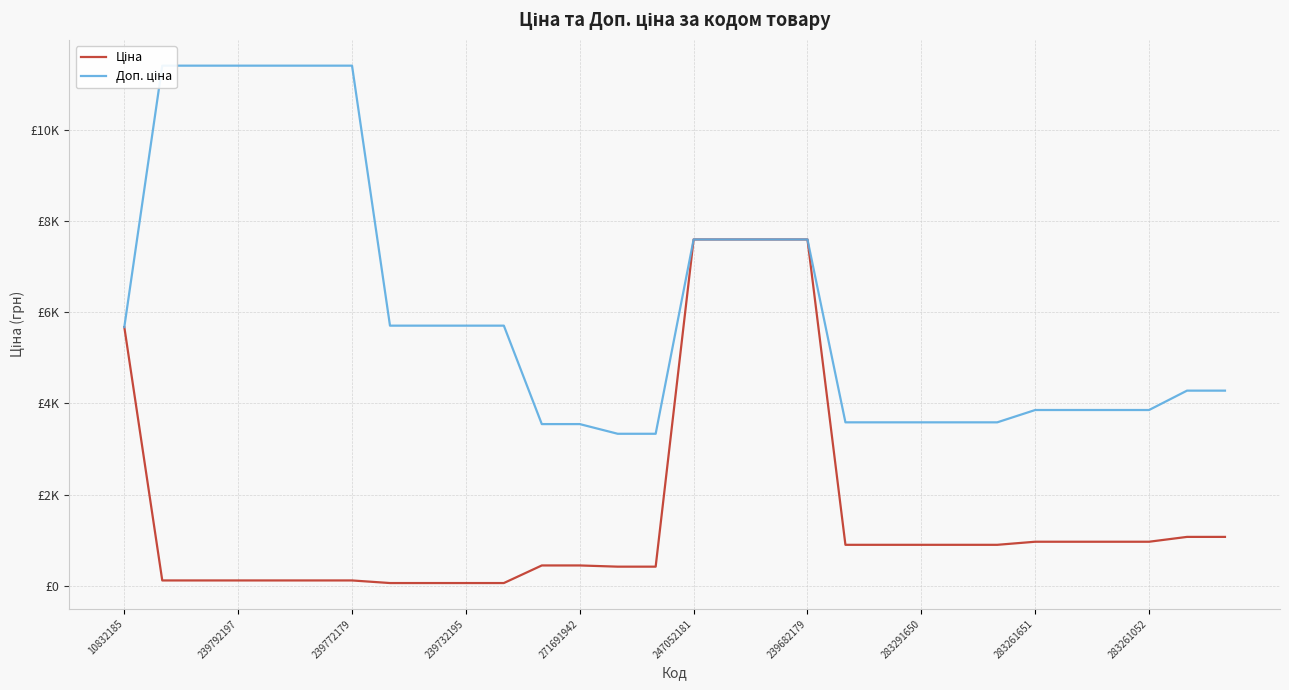

True or false: Ціна and Доп. ціна cross at least once.

False